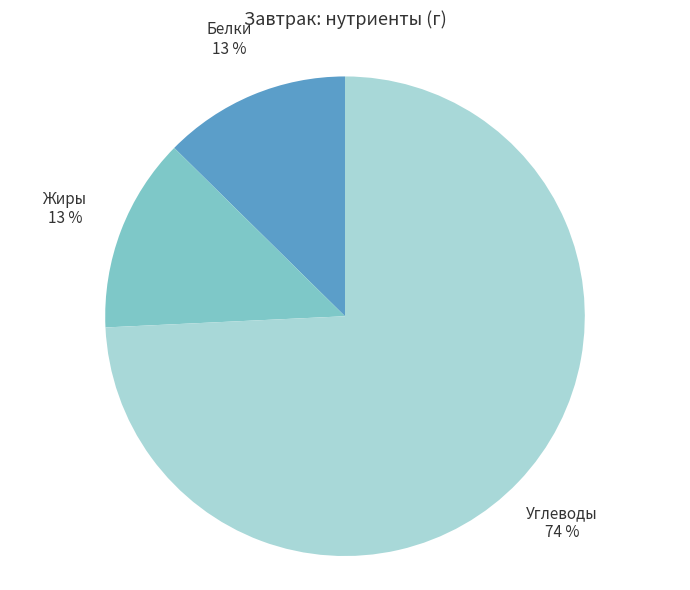

Is it true that Углеводы is 64% of the pie?

False